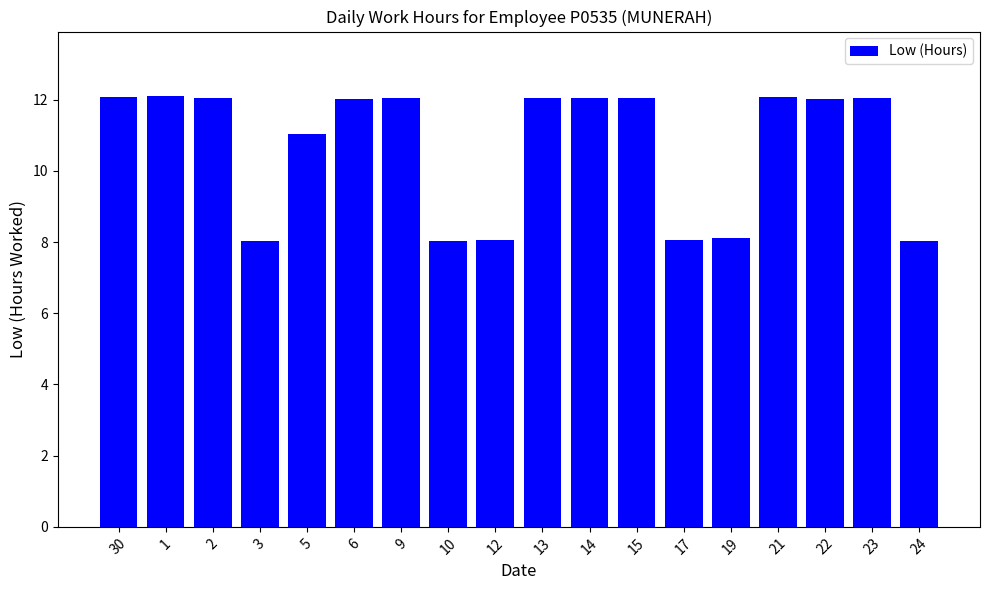

Are the bars horizontal?

No